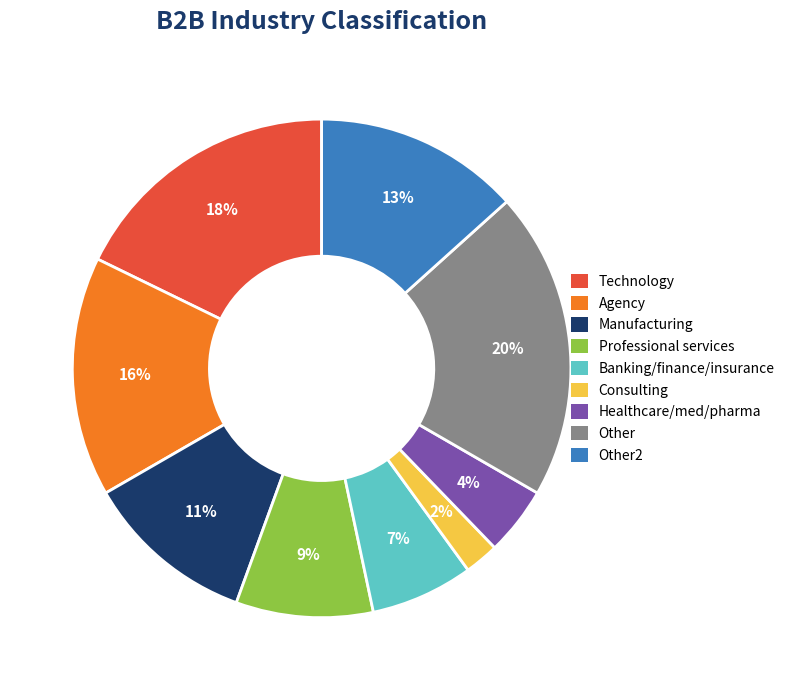

What percentage is the Other2 slice, to the nearest percent?

13%